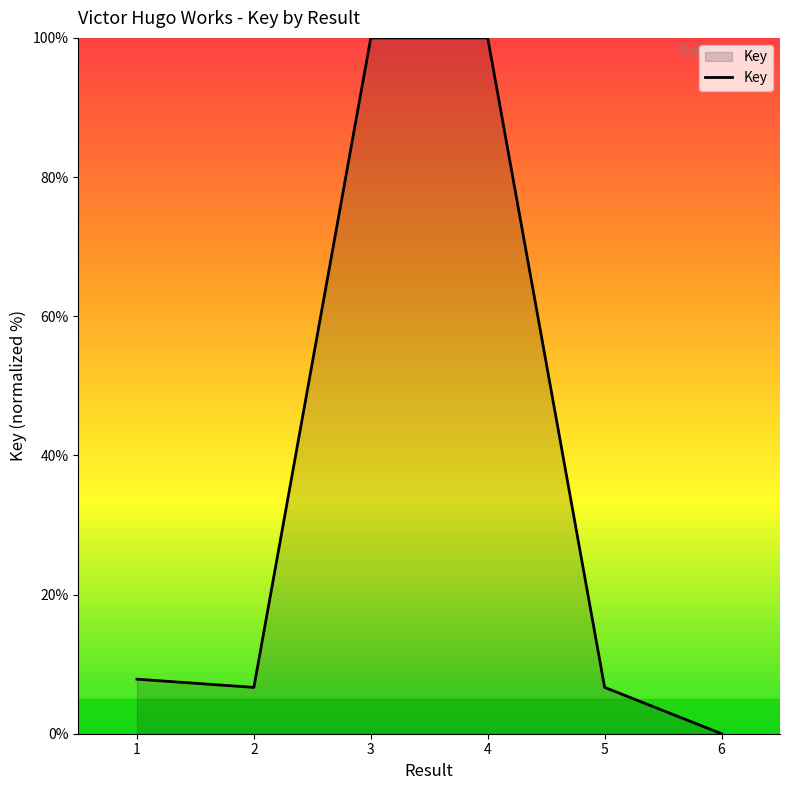

What is the difference between the values at 4 and 2?

93.3